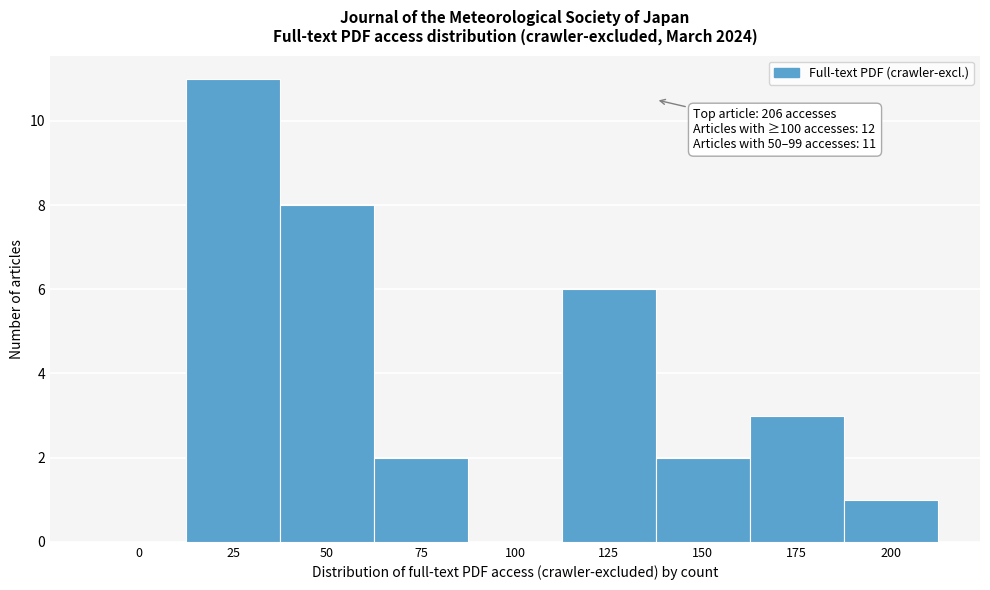

Reading left to right, extract all data points from this chart.

0=0	25=11	50=8	75=2	100=0	125=6	150=2	175=3	200=1